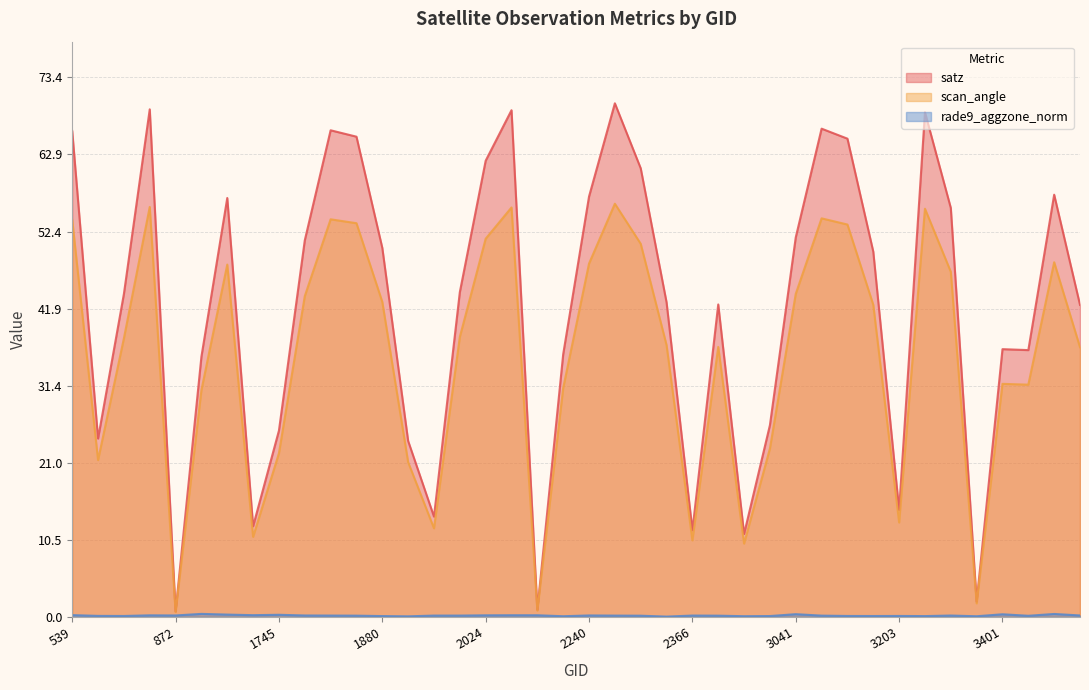

True or false: satz and scan_angle intersect in this chart.

False